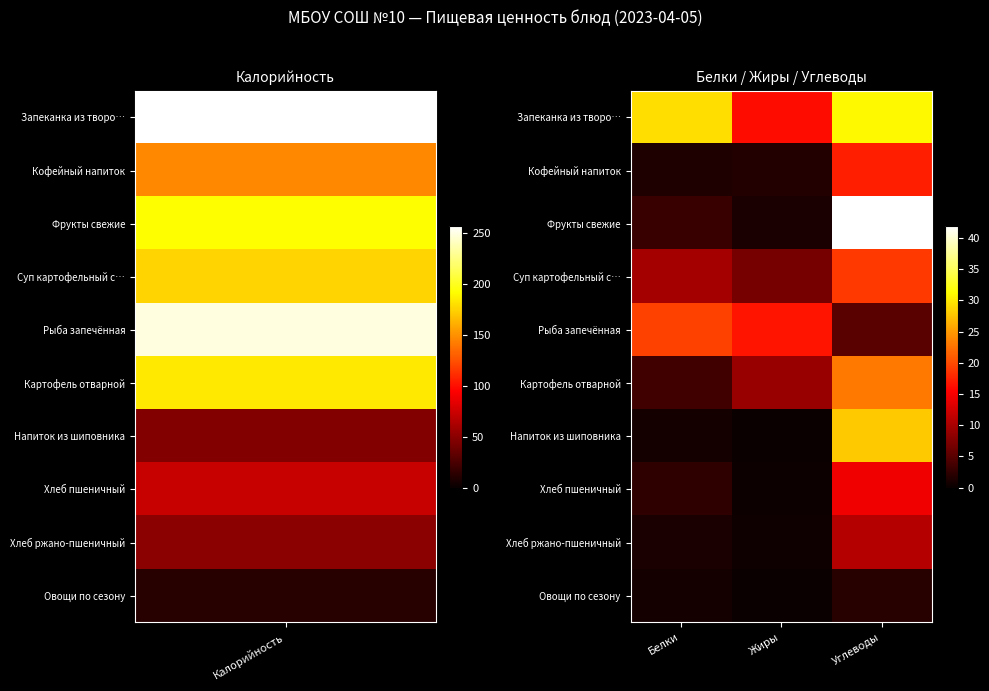

Reading right to left, list all the values displayed in this chart.

Запеканка из творо…: Углеводы=30.9	Жиры=16.1	Белки=29.2
Кофейный напиток: Углеводы=17.4	Жиры=1.6	Белки=1.4
Фрукты свежие: Углеводы=42.0	Жиры=1.0	Белки=3.0
Суп картофельный с…: Углеводы=19.0	Жиры=6.8	Белки=9.8
Рыба запечённая: Углеводы=5.0	Жиры=16.7	Белки=19.4
Картофель отварной: Углеводы=22.9	Жиры=8.9	Белки=3.5
Напиток из шиповника: Углеводы=28.0	Жиры=0.0	Белки=0.7
Хлеб пшеничный: Углеводы=14.6	Жиры=0.3	Белки=2.4
Хлеб ржано-пшеничный: Углеводы=10.7	Жиры=0.4	Белки=1.1
Овощи по сезону: Углеводы=1.9	Жиры=0.1	Белки=0.7